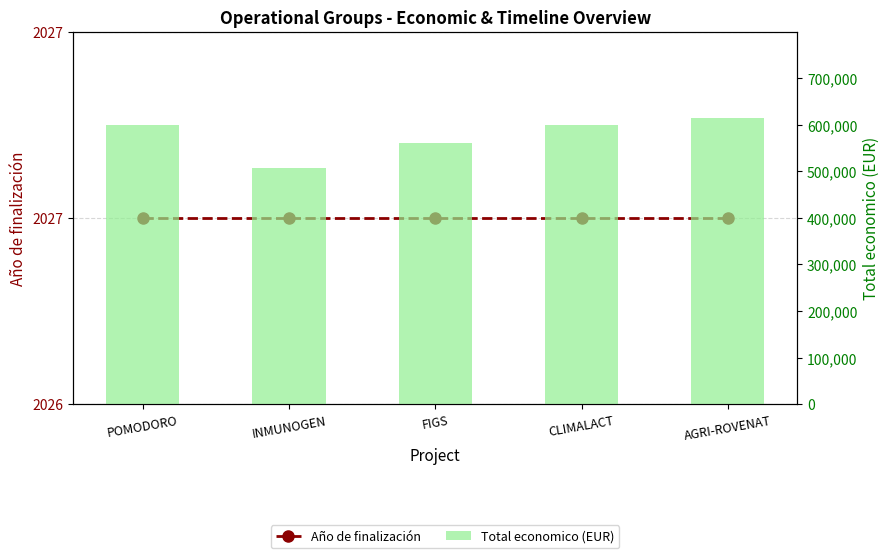

Which label corresponds to the largest value in the chart?

AGRI-ROVENAT